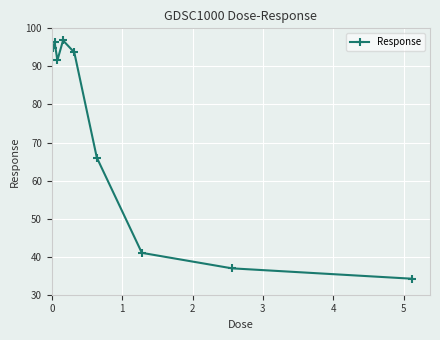

True or false: the data has more than 0 interior local peaks.

True